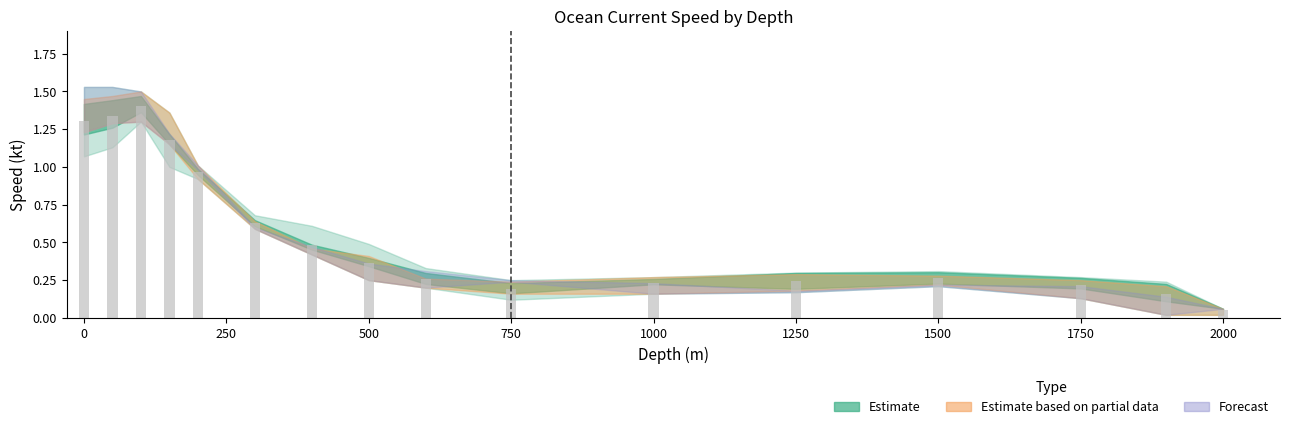

What is the greatest value displayed?

1.4